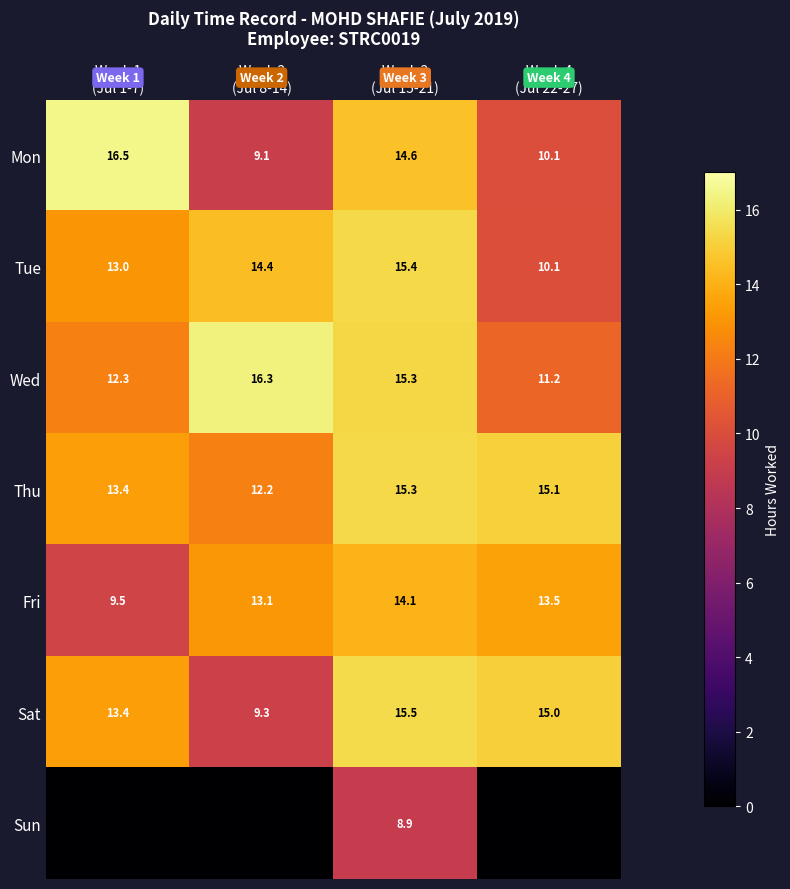

What is the sum of all Thu values?

56.0